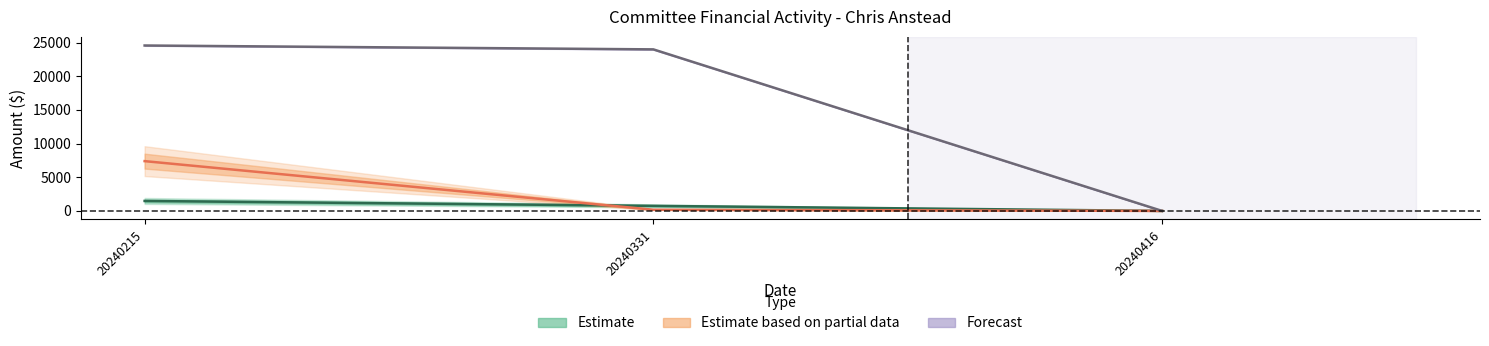

What is the value of the Forecast point at the 2nd from the left?

23993.5